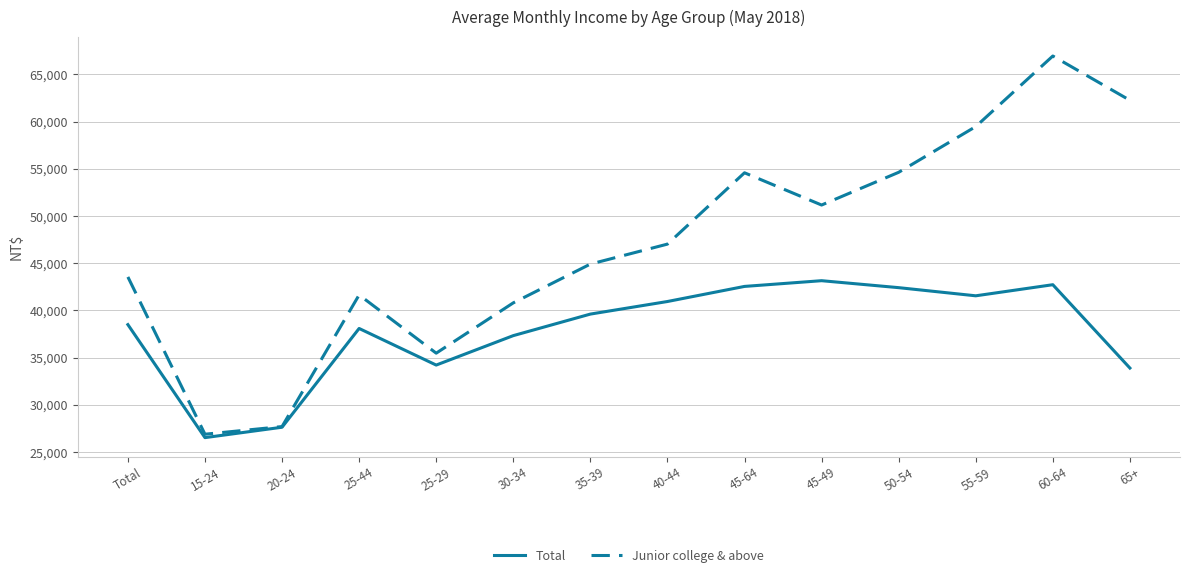

What is the spread (max minus min) of values at 65+?

28350